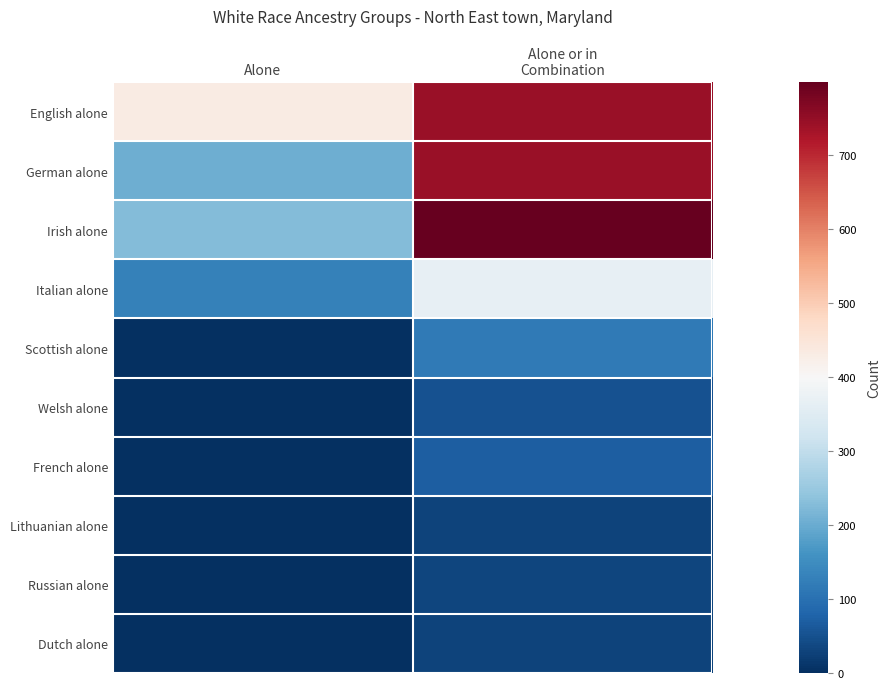

Reading left to right, transcribe all the data shown in this chart.

English alone: Alone=433	Alone or in
Combination=743
German alone: Alone=203	Alone or in
Combination=744
Irish alone: Alone=225	Alone or in
Combination=798
Italian alone: Alone=129	Alone or in
Combination=367
Scottish alone: Alone=0	Alone or in
Combination=117
Welsh alone: Alone=0	Alone or in
Combination=50
French alone: Alone=0	Alone or in
Combination=71
Lithuanian alone: Alone=0	Alone or in
Combination=29
Russian alone: Alone=0	Alone or in
Combination=33
Dutch alone: Alone=0	Alone or in
Combination=31